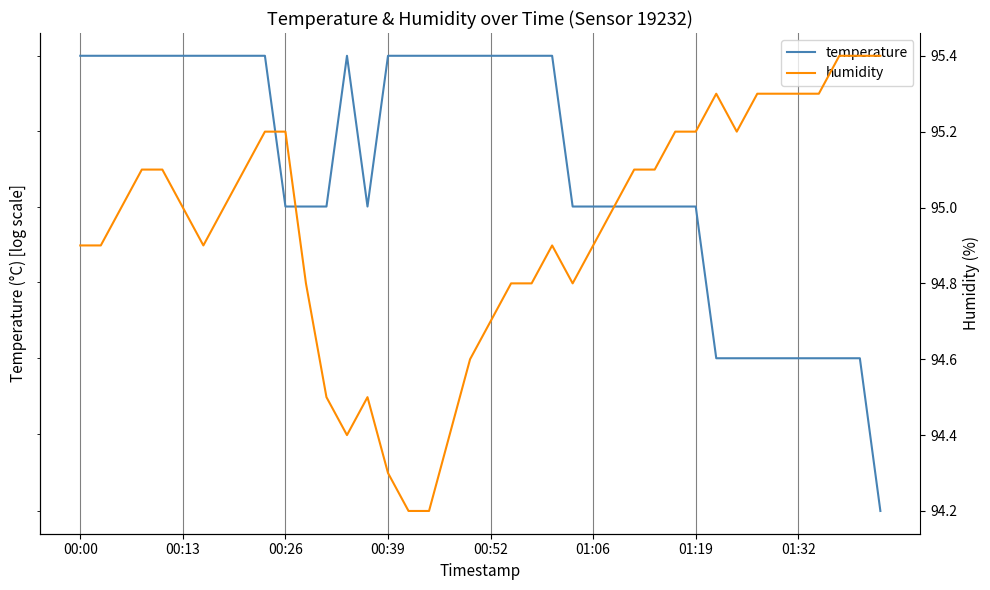

True or false: humidity and temperature intersect in this chart.

False